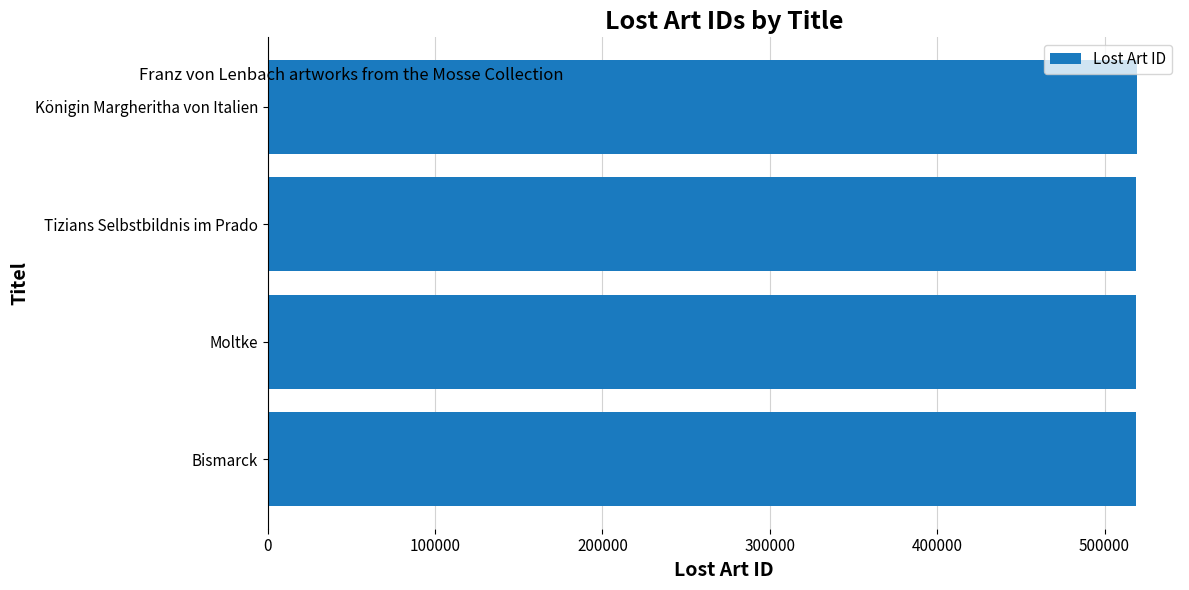

What is the average value?

519049